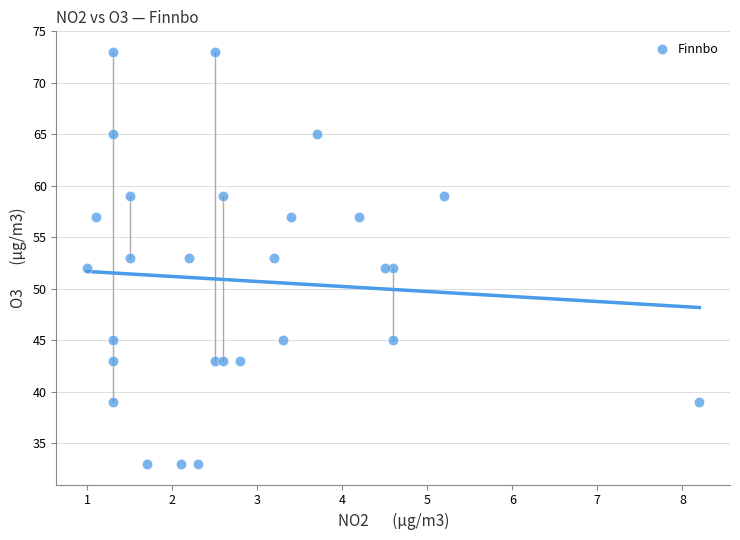

How many points are shown in the scatter plot?

28